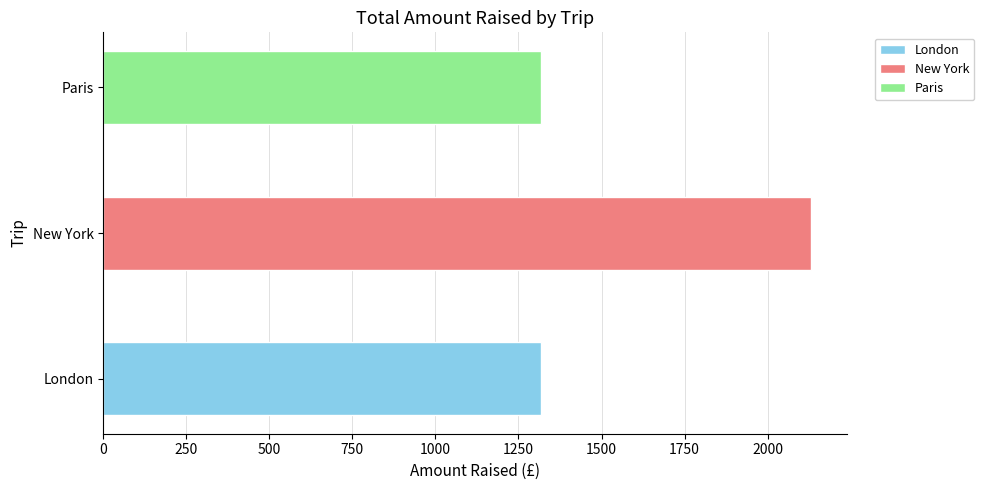

Does the chart contain stacked bars?

No